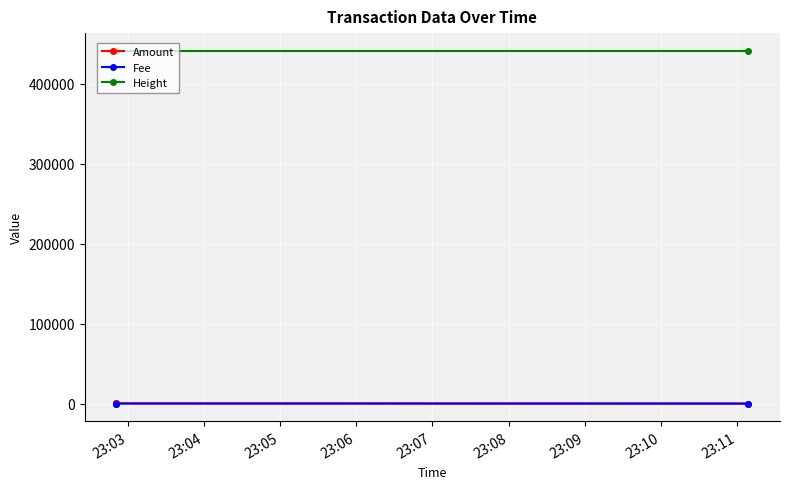

Where is Height nearest to the value 441415?

23:03